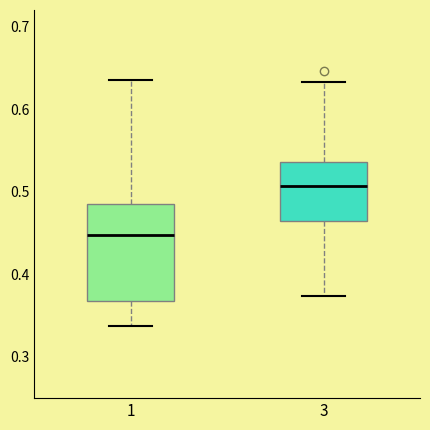

Which box's median line is the lowest?

1